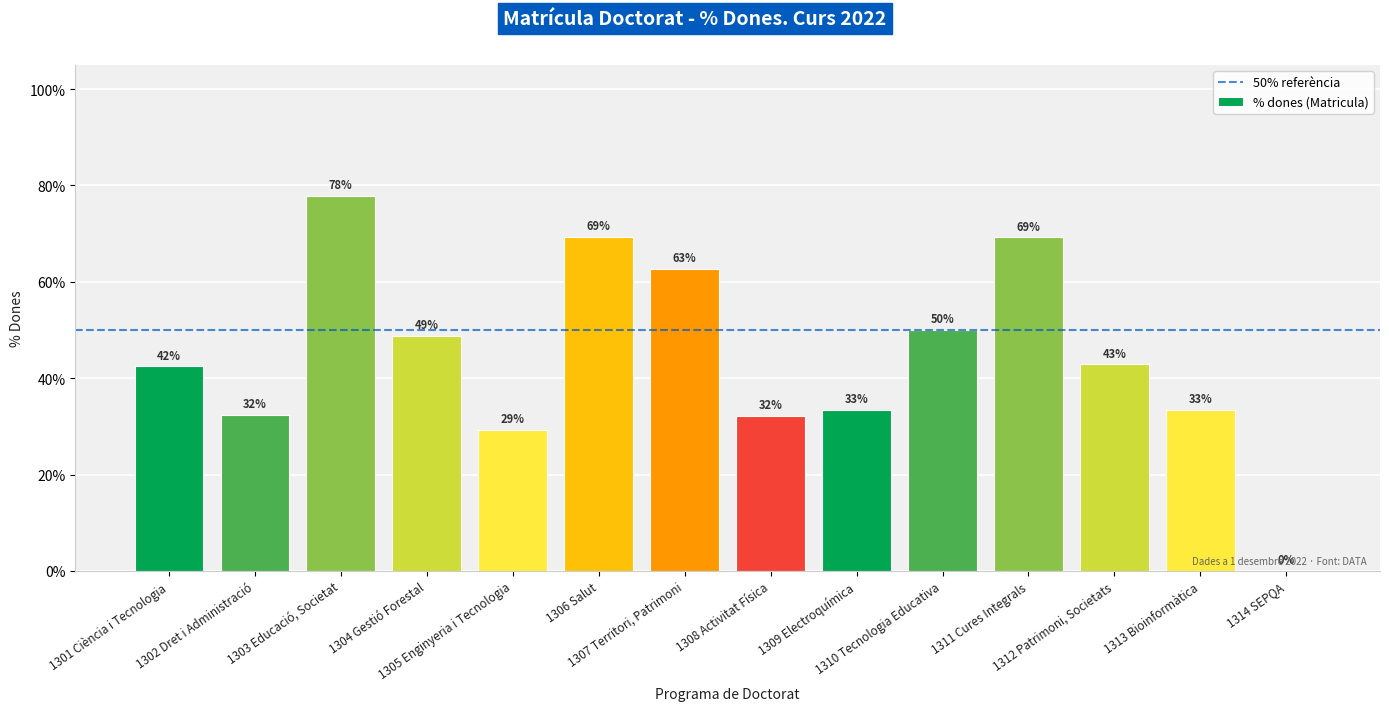

What is the difference between the values at 1314 SEPQA and 1312 Patrimoni, Societats?

0.4